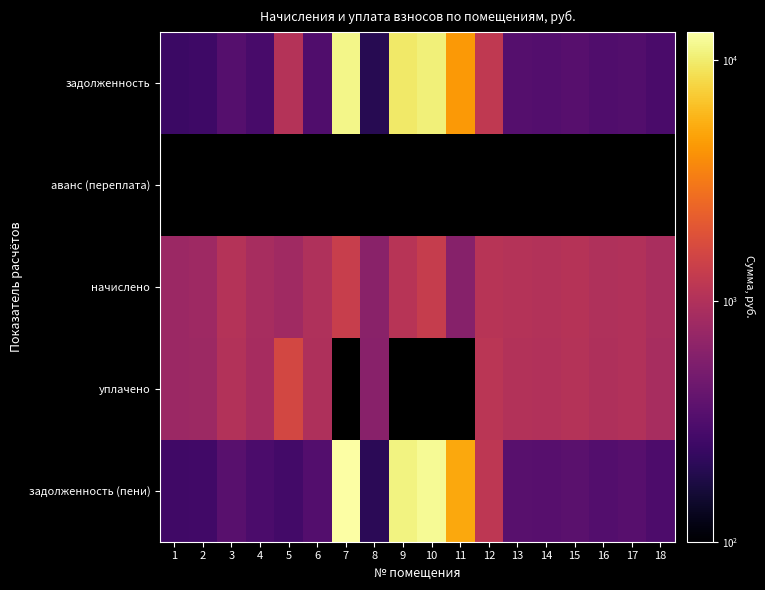

Which label corresponds to the smallest value in the chart?

8